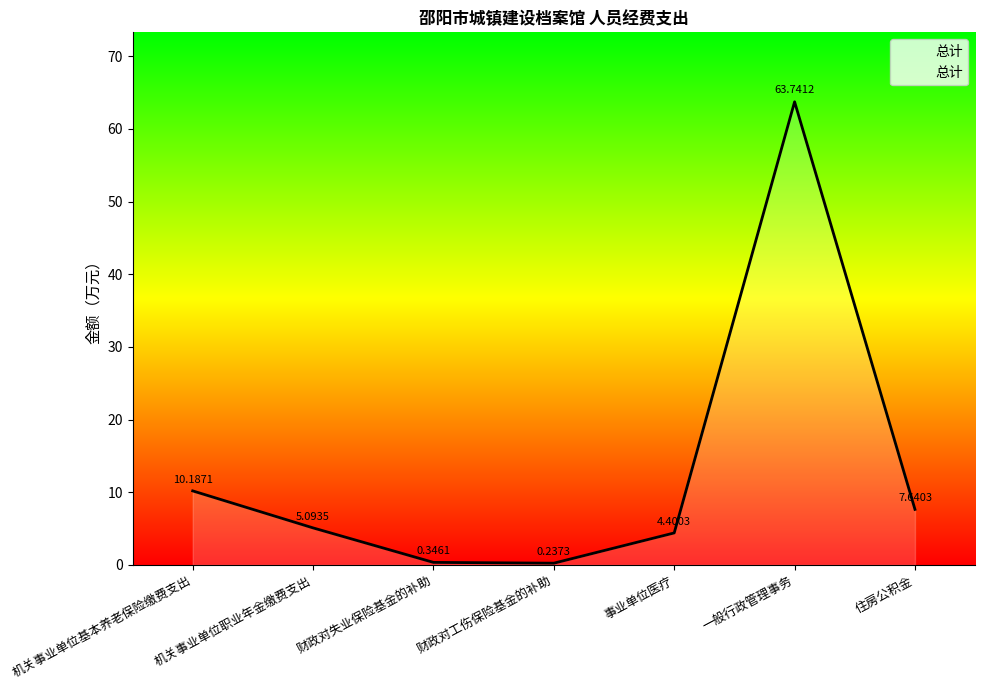

Where is the data nearest to the value 31?

机关事业单位基本养老保险缴费支出